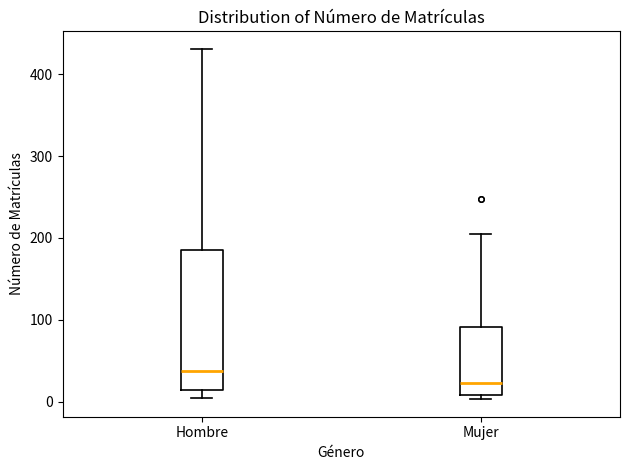

Reading left to right, read every box against the y-axis: the position of its median line, the range the box covers, and the ends of its whiskers. The values are not printed on the chart, so give them approximately, as read against the axis.

Hombre: median 40, box 10 to 190, whiskers 0 to 430
Mujer: median 20, box 10 to 90, whiskers 0 to 210